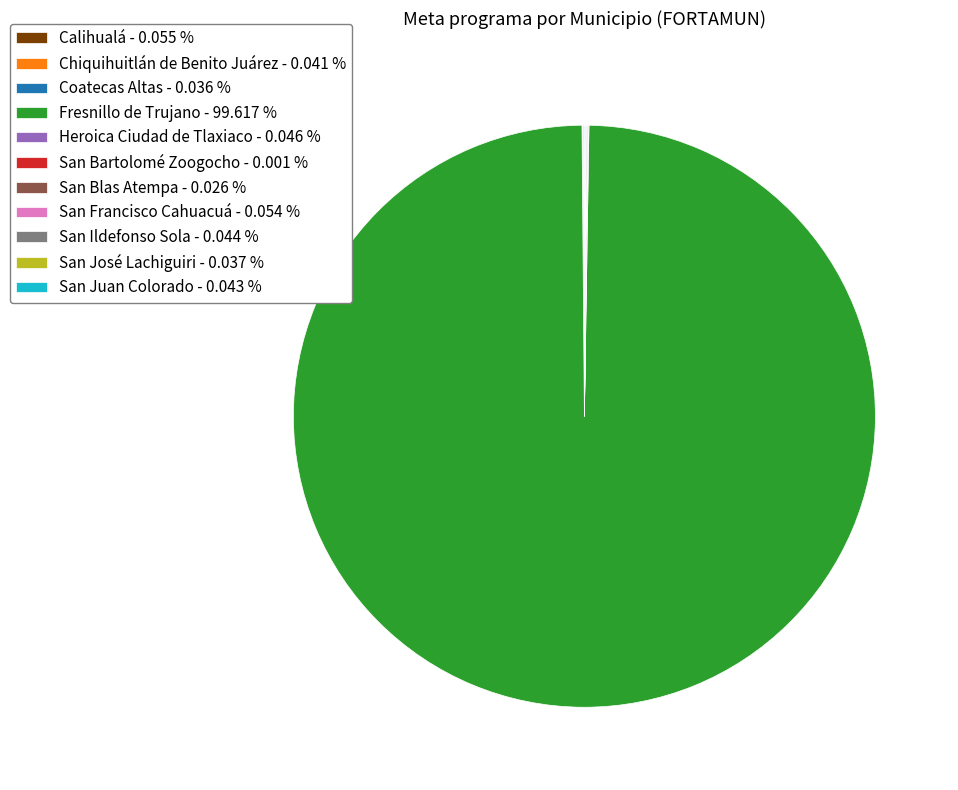

Is there any slice that represents more than half of the pie?

Yes